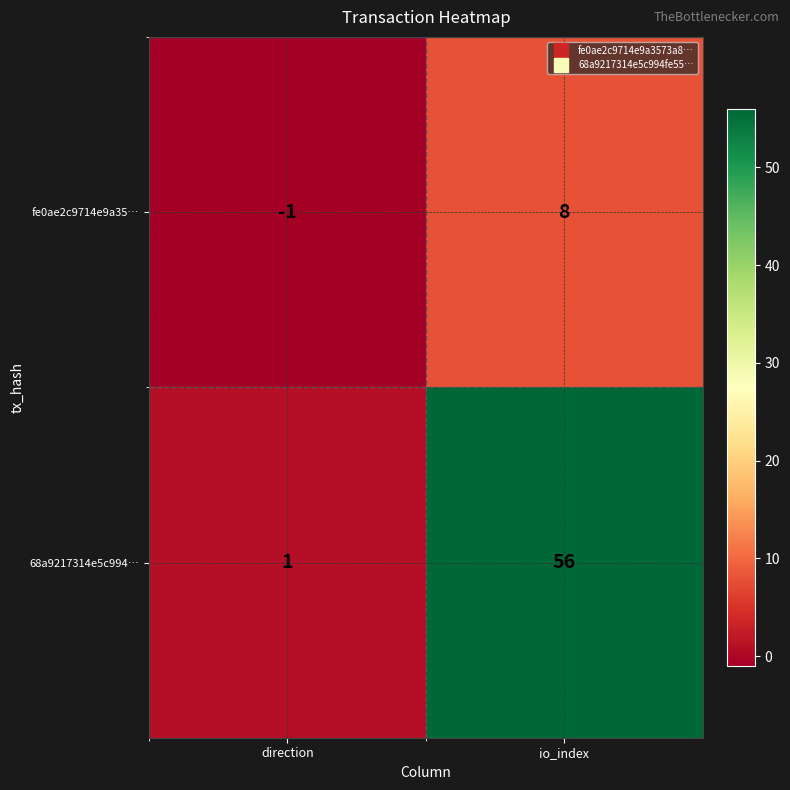

At which category is the sum across all series the highest?

io_index